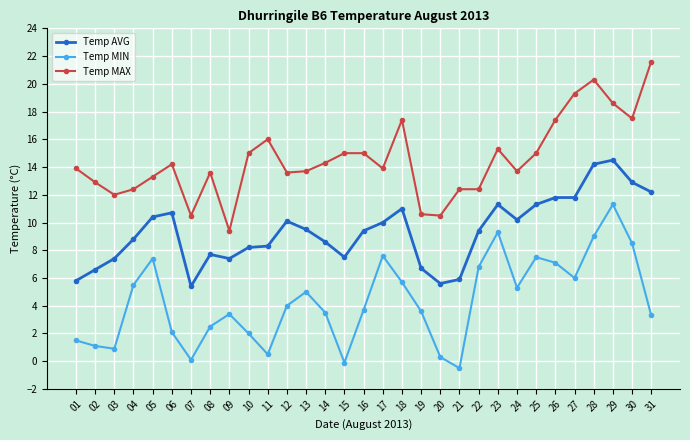

Which category has the highest value in the Temp AVG series?

29